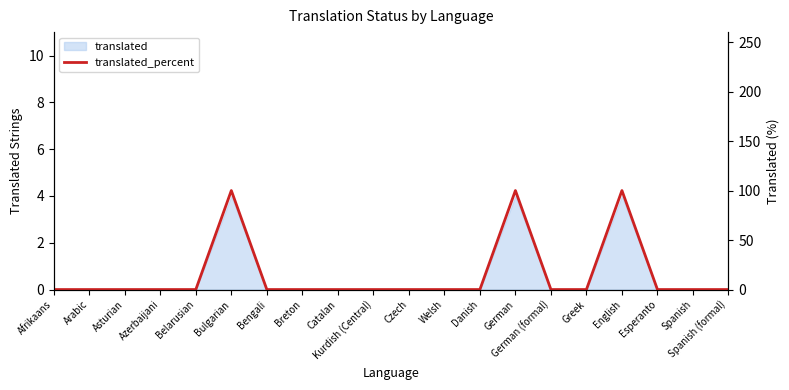

The chart shows a value of 0 at Spanish. True or false?

True